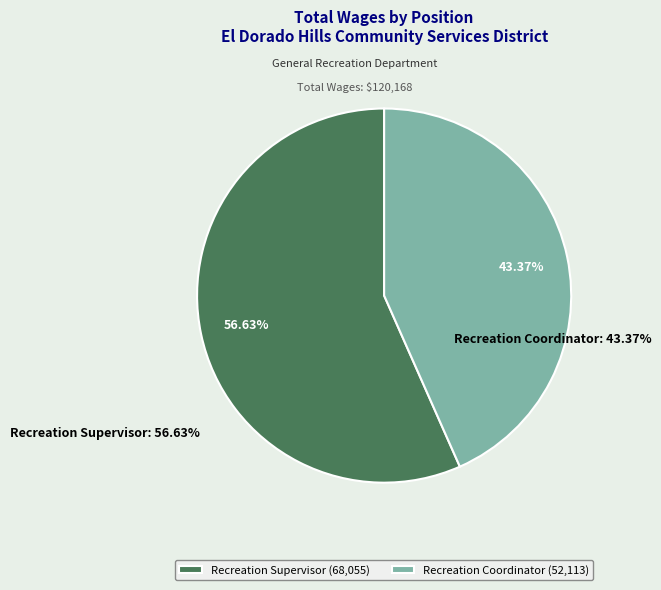

Which slice represents more than half of the pie?

Recreation Supervisor